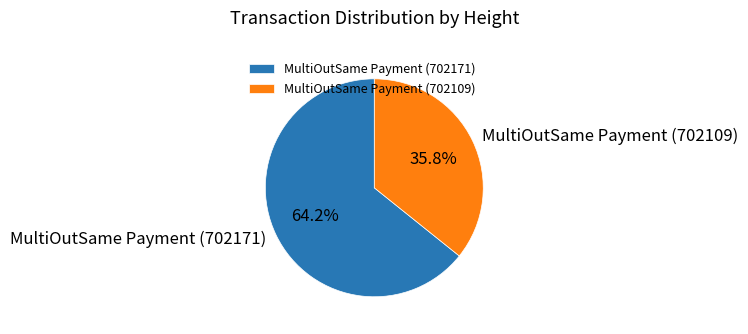

True or false: MultiOutSame Payment (702109) accounts for 36% of the total.

True